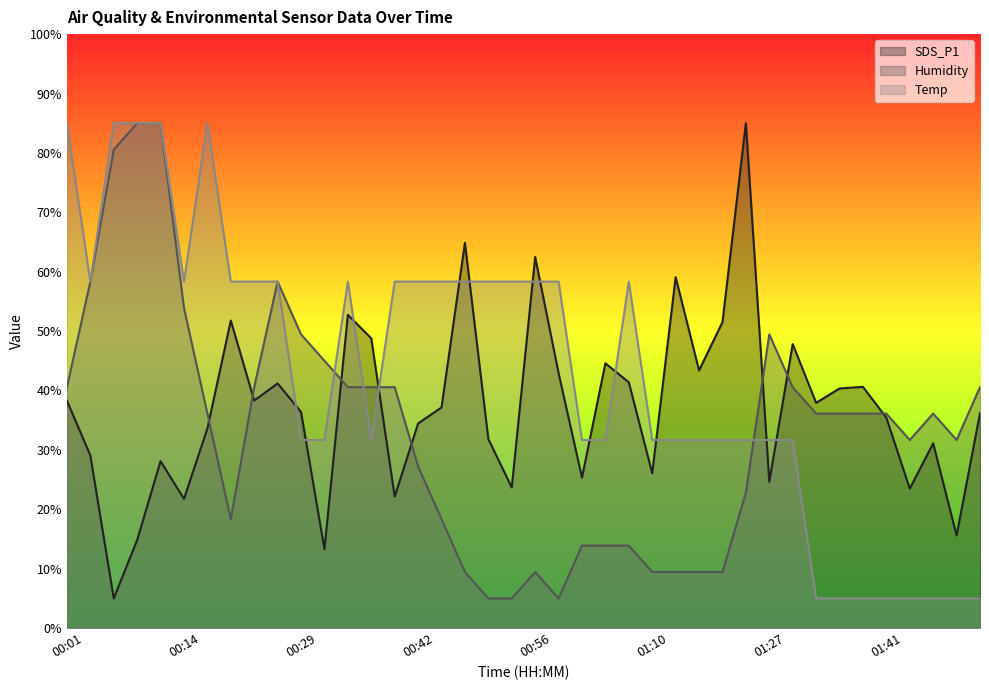

How many data points in Temp are less than 58?

20